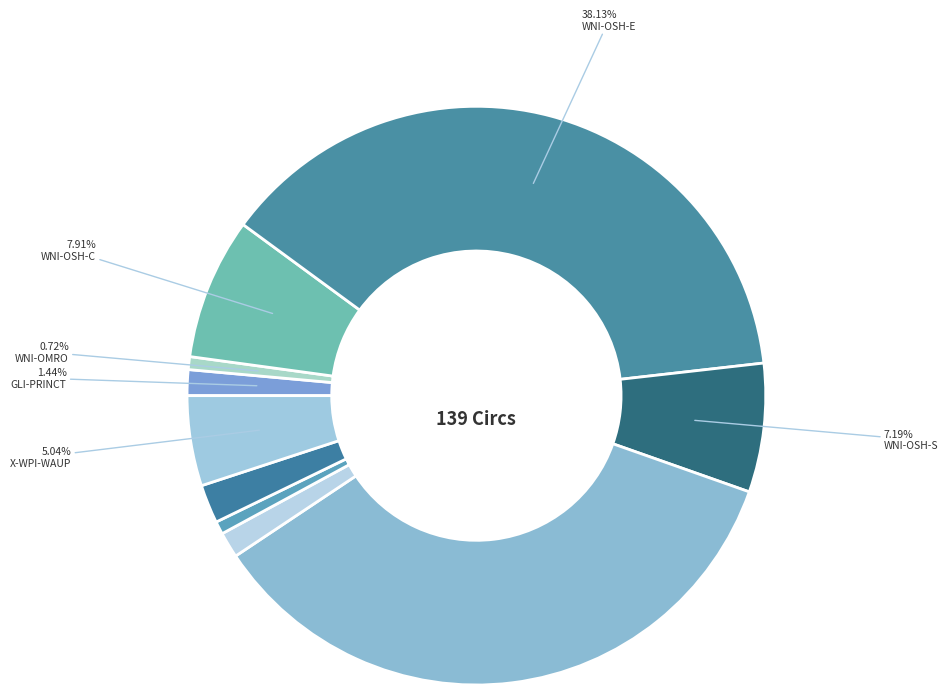

Count the number of slices in the pie.

10